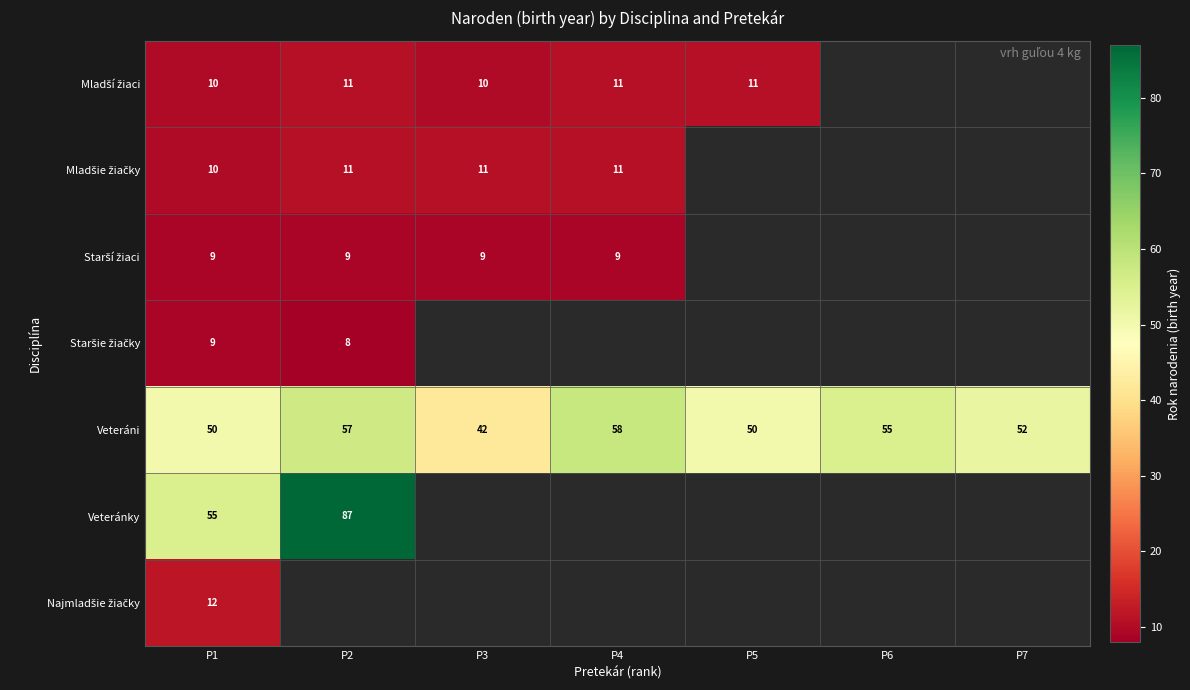

What is the sum of the Veteránky values at P1 and P2?

142